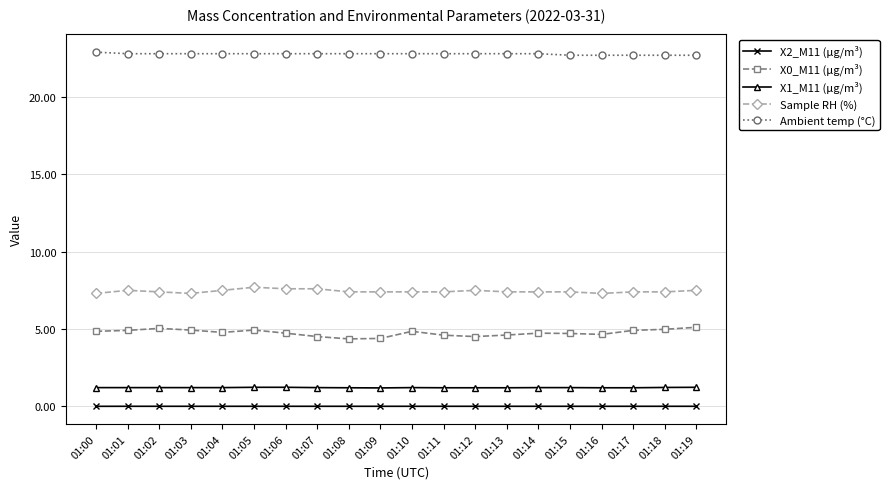

Is it true that Ambient temp (°C) equals 22.9 at 01:00?

True